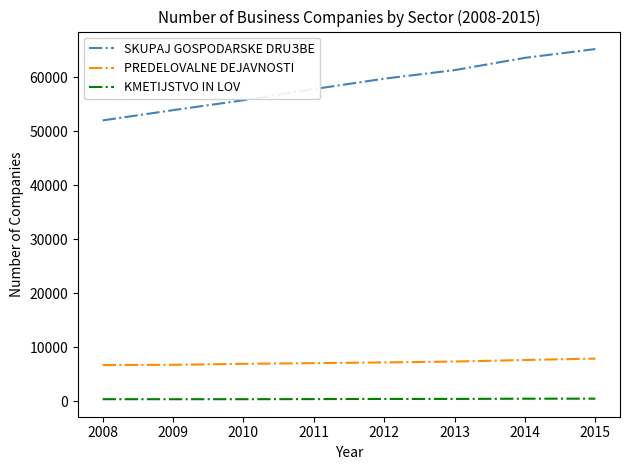

Is the value of SKUPAJ GOSPODARSKE DRUЗBE at 2011 greater than the value of KMETIJSTVO IN LOV at 2009?

Yes